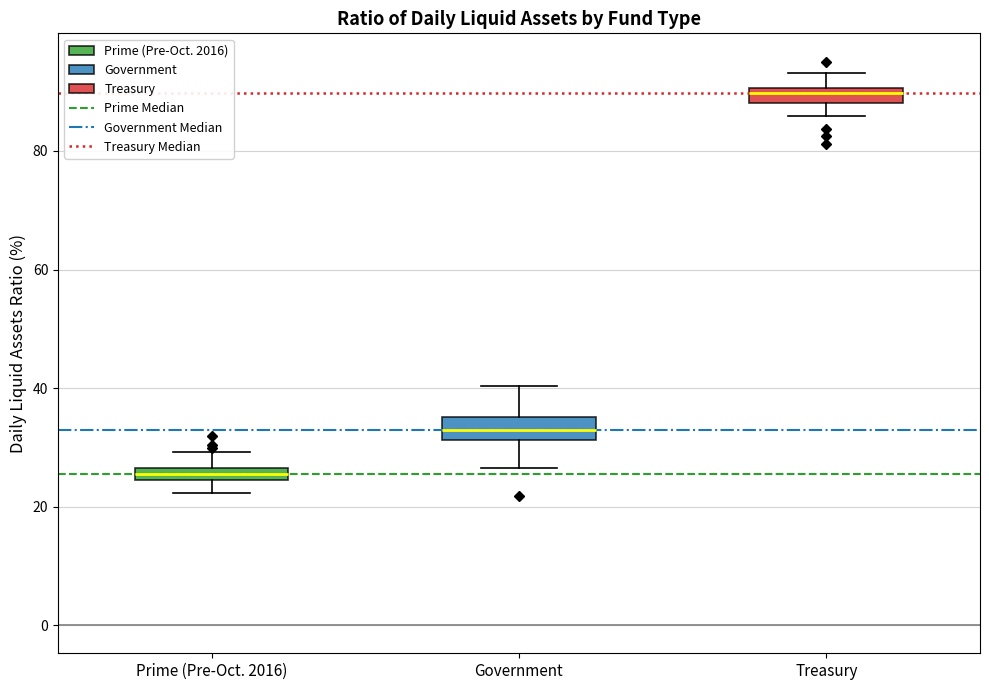

Where is the upper edge of the box for Prime (Pre-Oct. 2016) on the y-axis? The values are not printed on the chart, so give them approximately, as read against the axis.

26